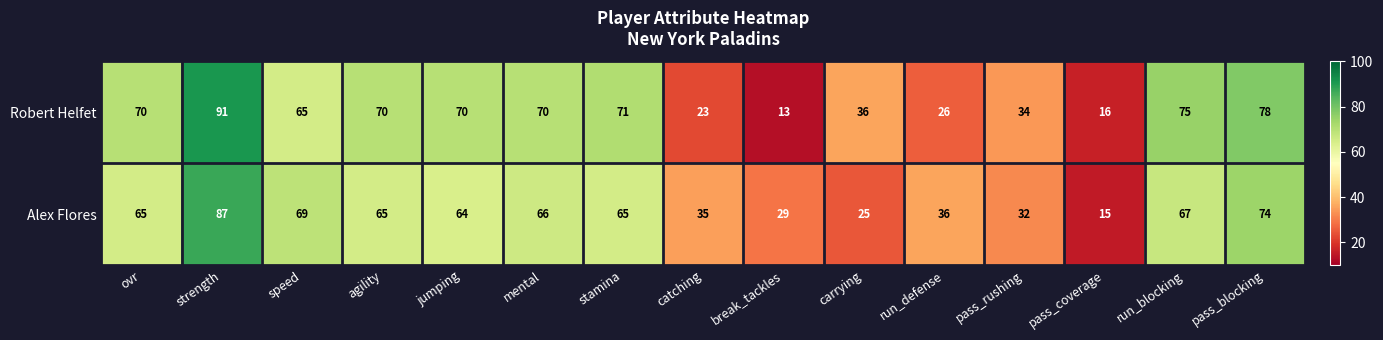

Rank the series by their maximum value, from highest to lowest.

Robert Helfet, Alex Flores